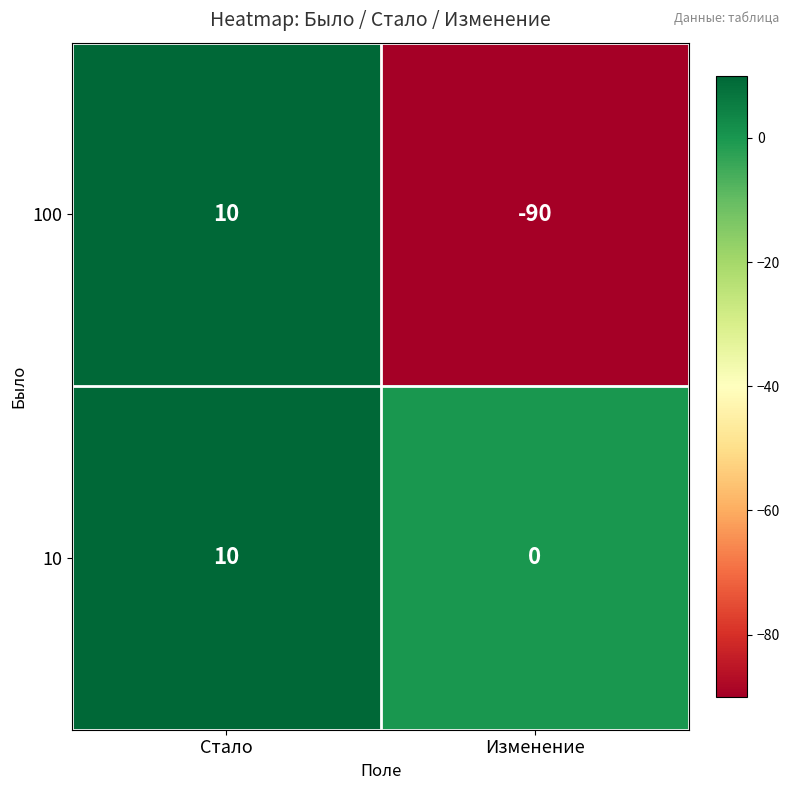

What is the difference between the maximum and minimum values in the 10 series?

10